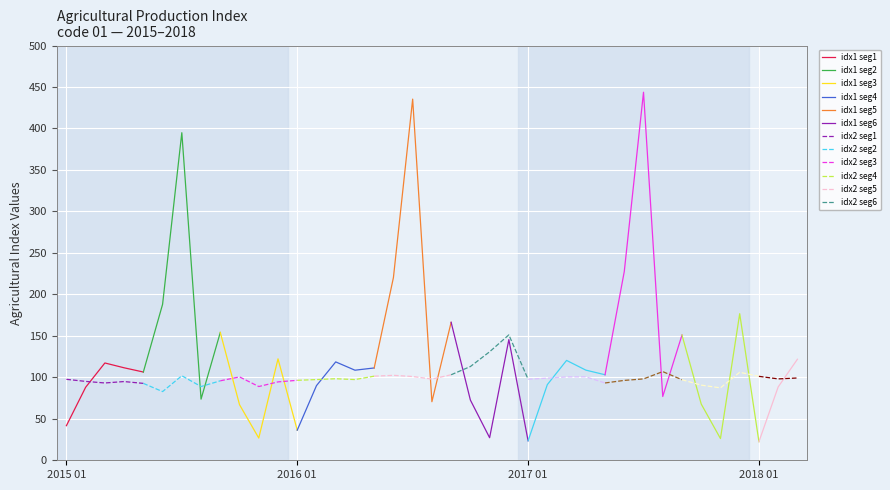

What is the difference between the maximum and minimum values in the index2 series?

68.4